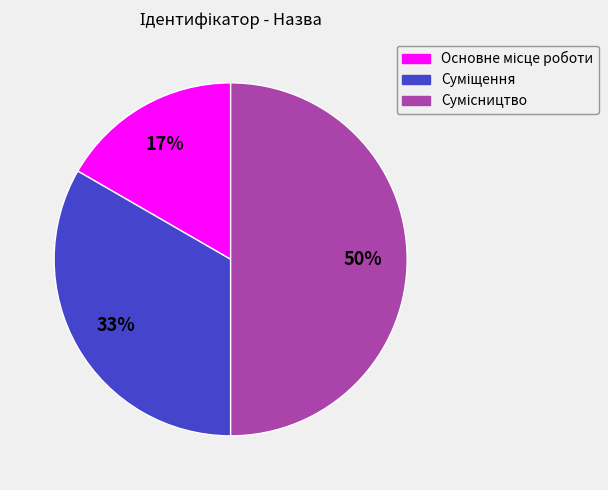

To the nearest percent, what is the average slice percentage?

33%